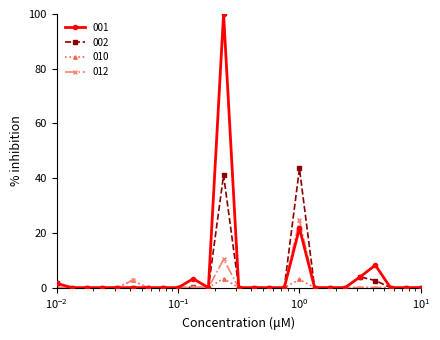

True or false: 010 has more than 2 interior local peaks.

True